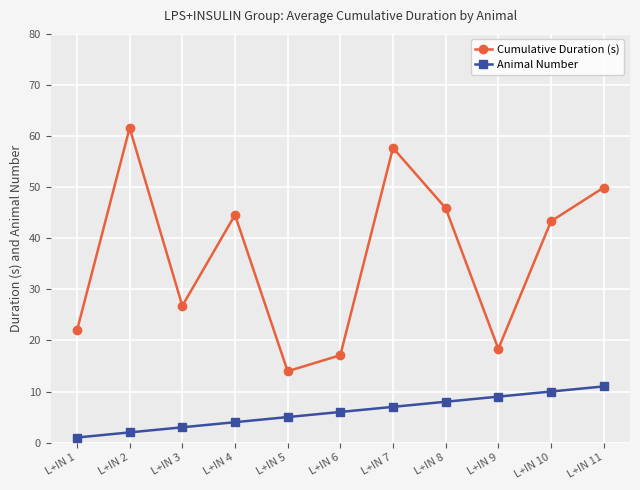

Reading left to right, transcribe all the data shown in this chart.

Cumulative Duration (s): L+IN 1=22.0	L+IN 2=61.6	L+IN 3=26.8	L+IN 4=44.6	L+IN 5=14.0	L+IN 6=17.1	L+IN 7=57.7	L+IN 8=45.9	L+IN 9=18.3	L+IN 10=43.3	L+IN 11=49.9
Animal Number: L+IN 1=1.0	L+IN 2=2.0	L+IN 3=3.0	L+IN 4=4.0	L+IN 5=5.0	L+IN 6=6.0	L+IN 7=7.0	L+IN 8=8.0	L+IN 9=9.0	L+IN 10=10.0	L+IN 11=11.0